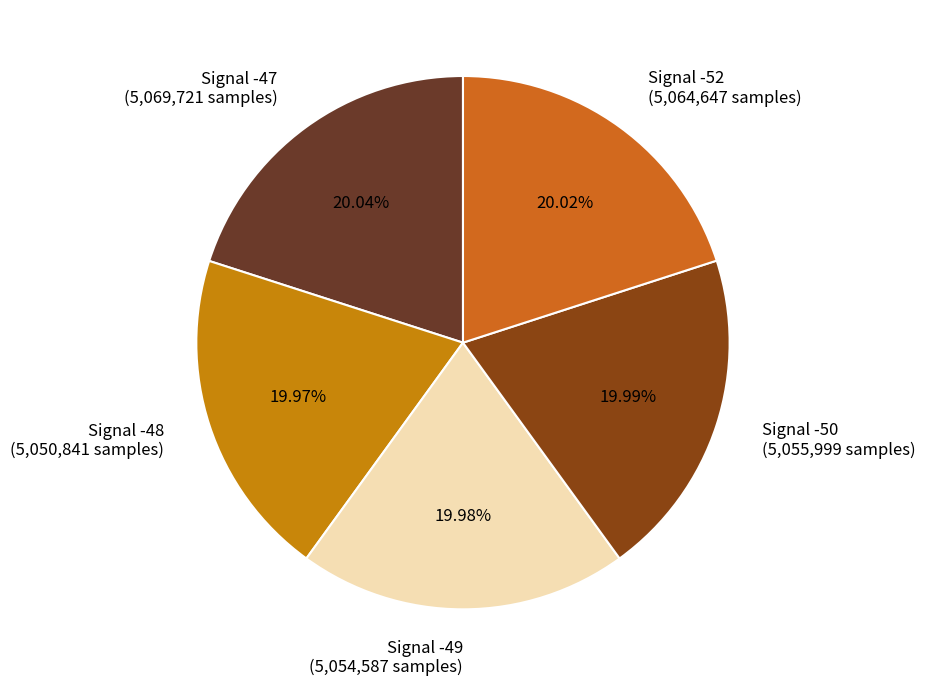

Does Signal -49 (5,054,587 samples) represent more than half of the total?

No